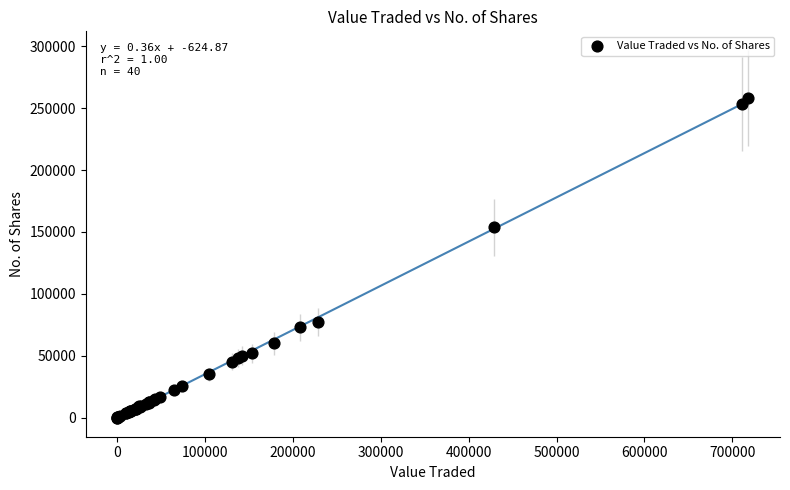

What Y value in the scatter plot is closest to 129205?

153741